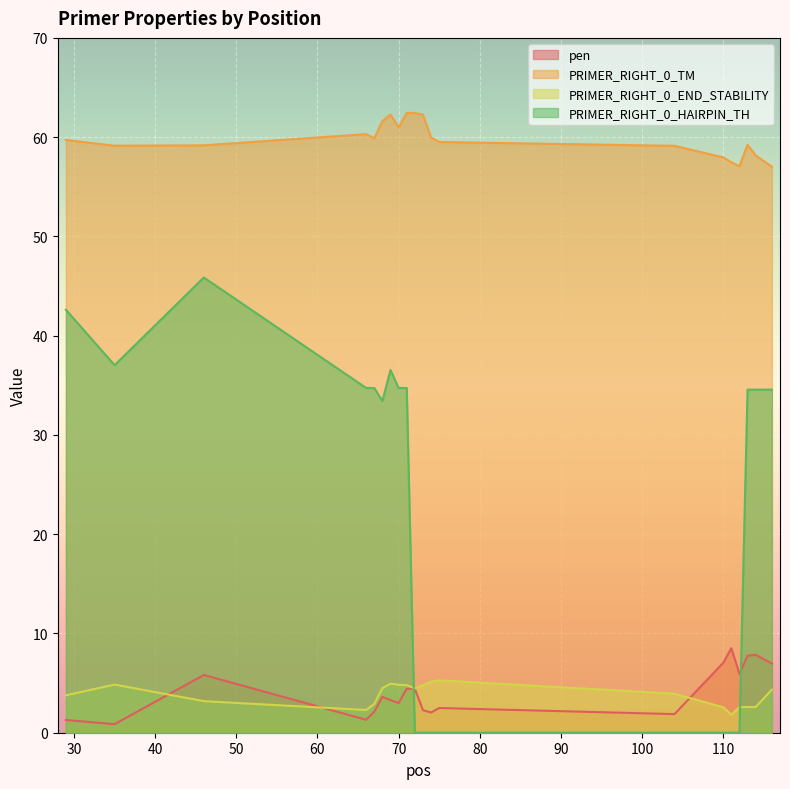

Which series changed the most between 68 and 114?

pen